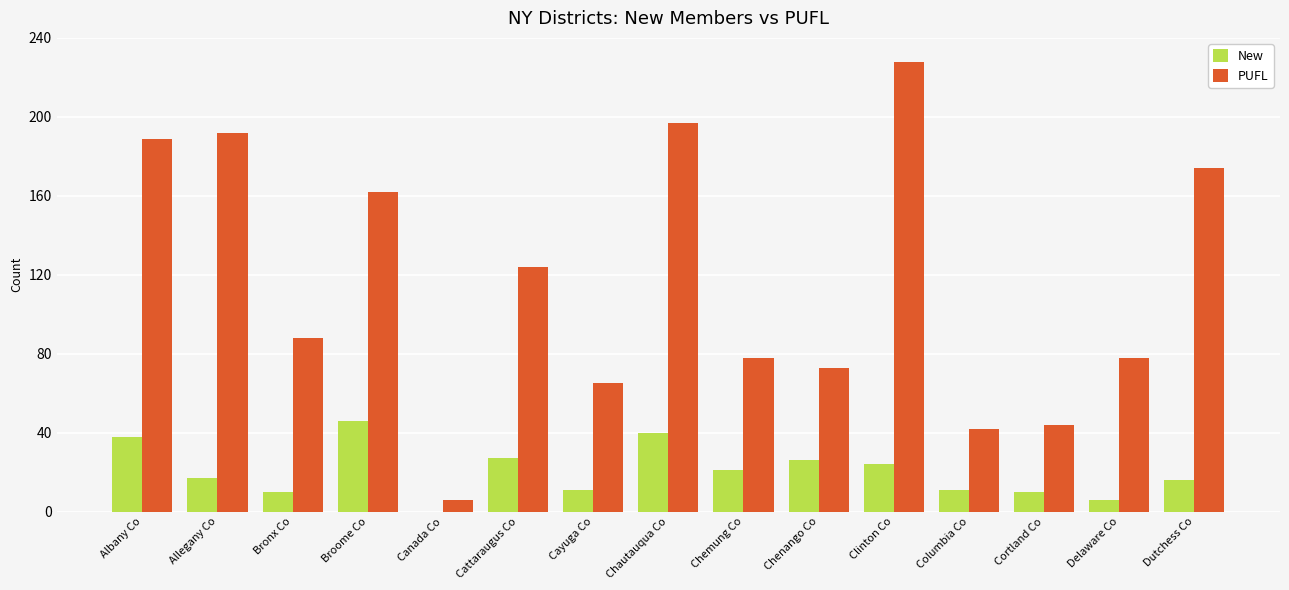

Which series changed the most between Chautauqua Co and Clinton Co?

PUFL